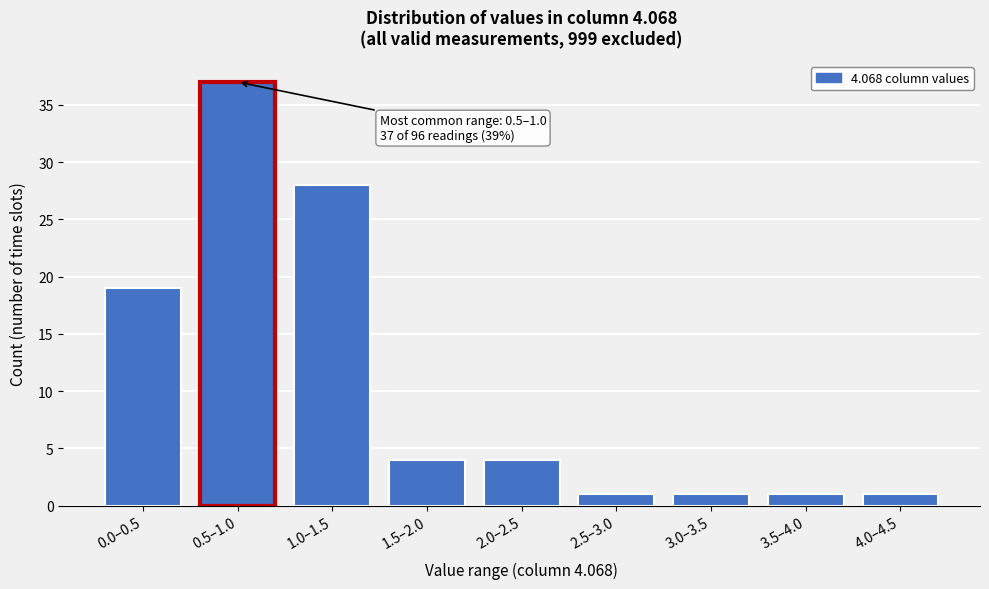

Reading left to right, transcribe all the data shown in this chart.

19	37	28	4	4	1	1	1	1